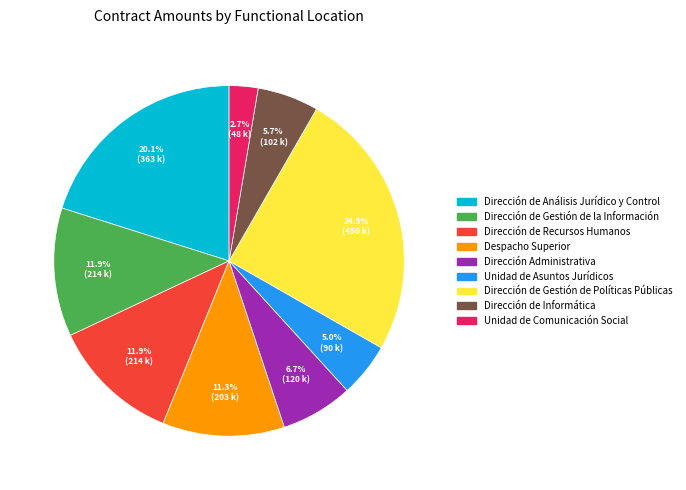

What is the largest slice in the pie chart?

Dirección de Gestión de Políticas Públicas